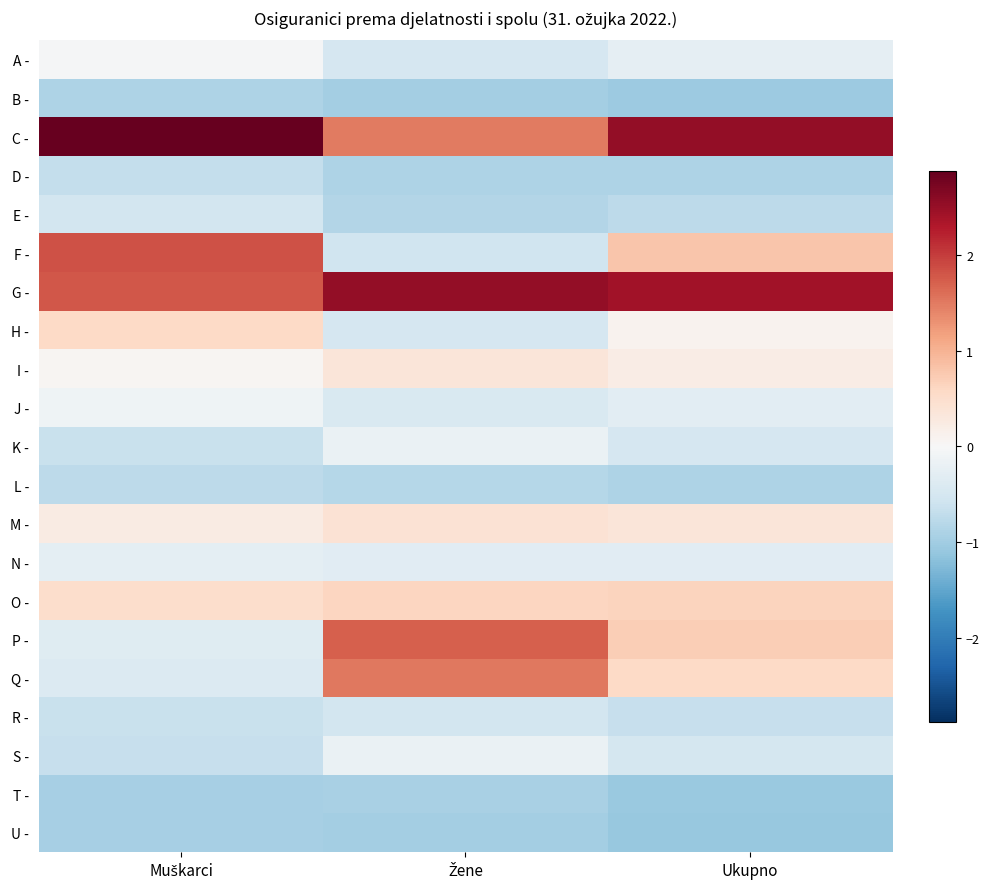

Reading left to right, transcribe all the data shown in this chart.

A -: Muškarci=-0.0	Žene=-0.5	Ukupno=-0.3
B -: Muškarci=-0.9	Žene=-1.0	Ukupno=-1.0
C -: Muškarci=2.9	Žene=1.5	Ukupno=2.5
D -: Muškarci=-0.7	Žene=-0.9	Ukupno=-0.9
E -: Muškarci=-0.5	Žene=-0.8	Ukupno=-0.8
F -: Muškarci=1.8	Žene=-0.6	Ukupno=0.8
G -: Muškarci=1.8	Žene=2.5	Ukupno=2.4
H -: Muškarci=0.6	Žene=-0.5	Ukupno=0.1
I -: Muškarci=0.1	Žene=0.3	Ukupno=0.2
J -: Muškarci=-0.1	Žene=-0.4	Ukupno=-0.3
K -: Muškarci=-0.6	Žene=-0.2	Ukupno=-0.5
L -: Muškarci=-0.8	Žene=-0.8	Ukupno=-0.9
M -: Muškarci=0.2	Žene=0.4	Ukupno=0.4
N -: Muškarci=-0.3	Žene=-0.3	Ukupno=-0.3
O -: Muškarci=0.5	Žene=0.6	Ukupno=0.6
P -: Muškarci=-0.3	Žene=1.7	Ukupno=0.7
Q -: Muškarci=-0.4	Žene=1.5	Ukupno=0.6
R -: Muškarci=-0.6	Žene=-0.5	Ukupno=-0.7
S -: Muškarci=-0.7	Žene=-0.2	Ukupno=-0.5
T -: Muškarci=-1.0	Žene=-0.9	Ukupno=-1.1
U -: Muškarci=-1.0	Žene=-1.0	Ukupno=-1.1